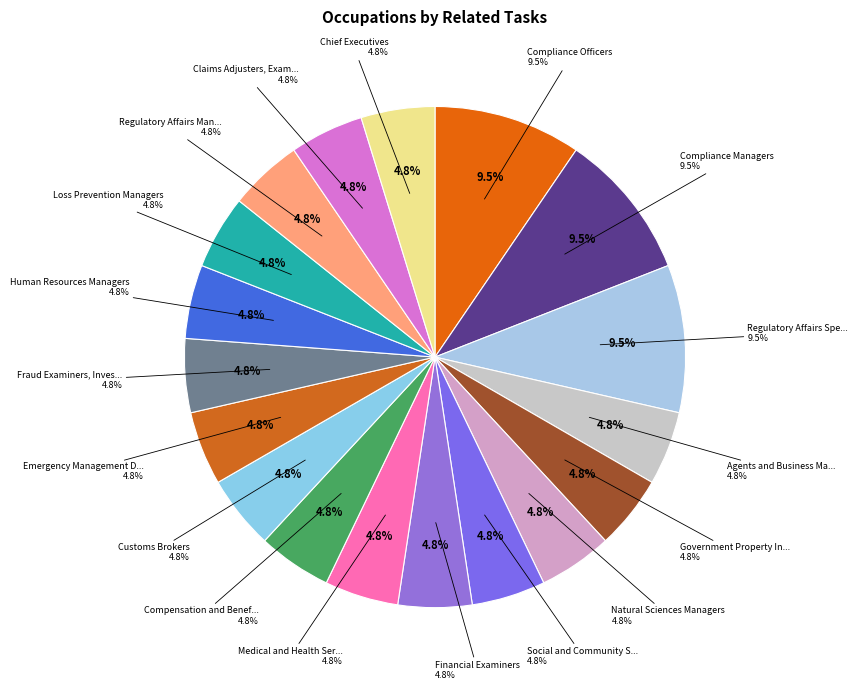

What is the change in value from Regulatory Affairs Specialists to Financial Examiners?

-1